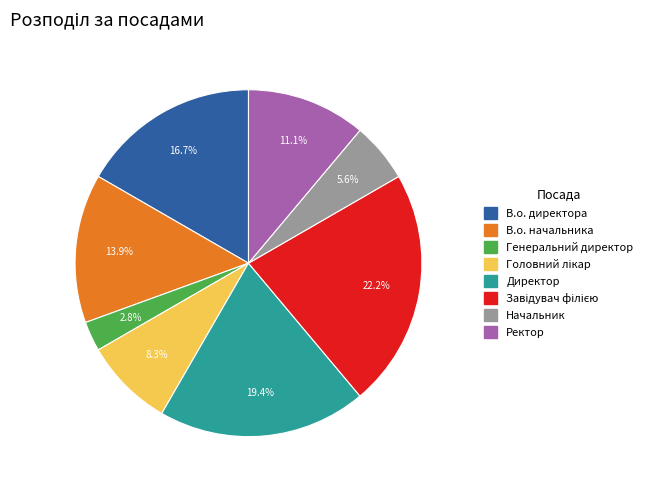

Which has a higher value, Директор or В.о. директора?

Директор